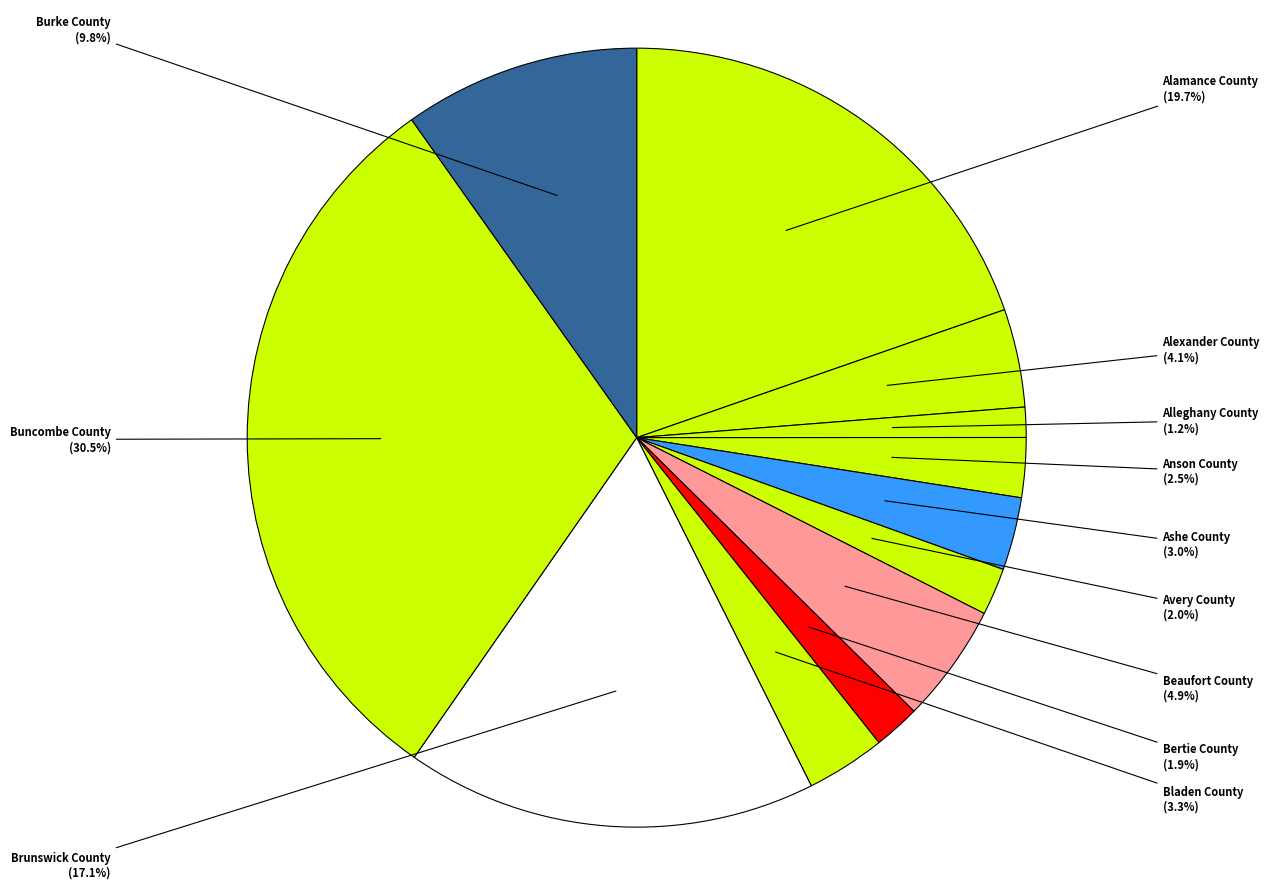

How many slices are in this pie chart?

12